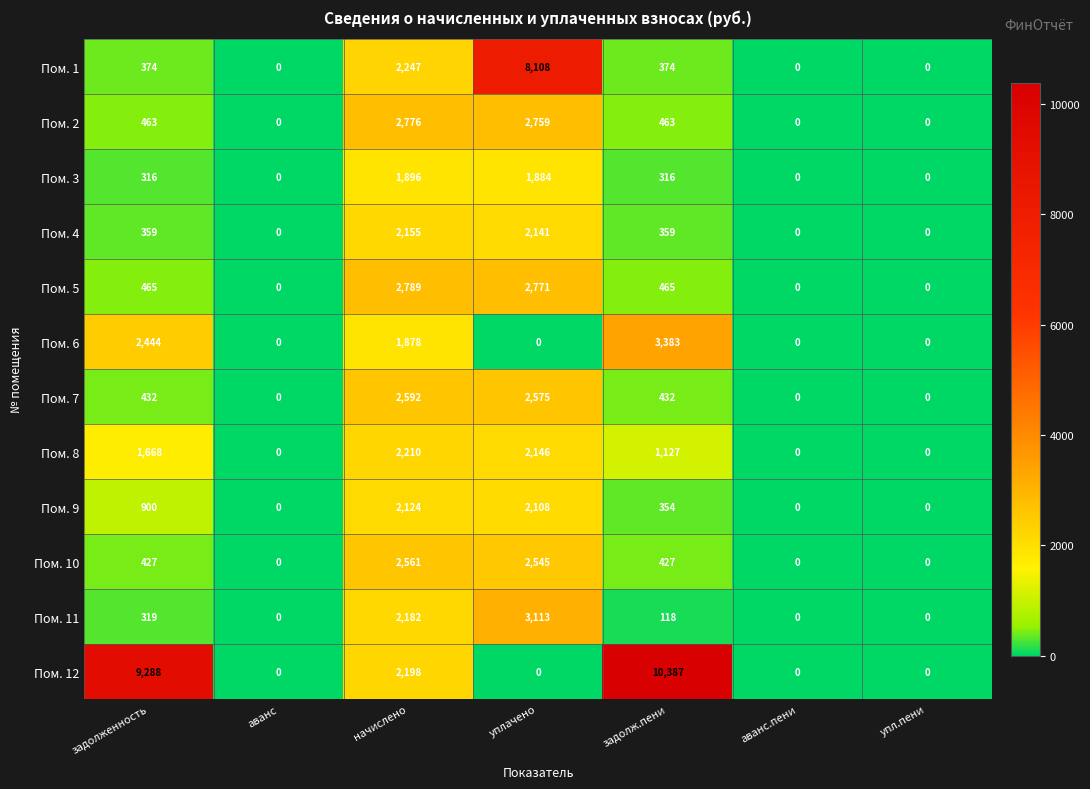

List the series in order of their peak value, lowest first.

Пом. 3, Пом. 9, Пом. 4, Пом. 8, Пом. 10, Пом. 7, Пом. 2, Пом. 5, Пом. 11, Пом. 6, Пом. 1, Пом. 12